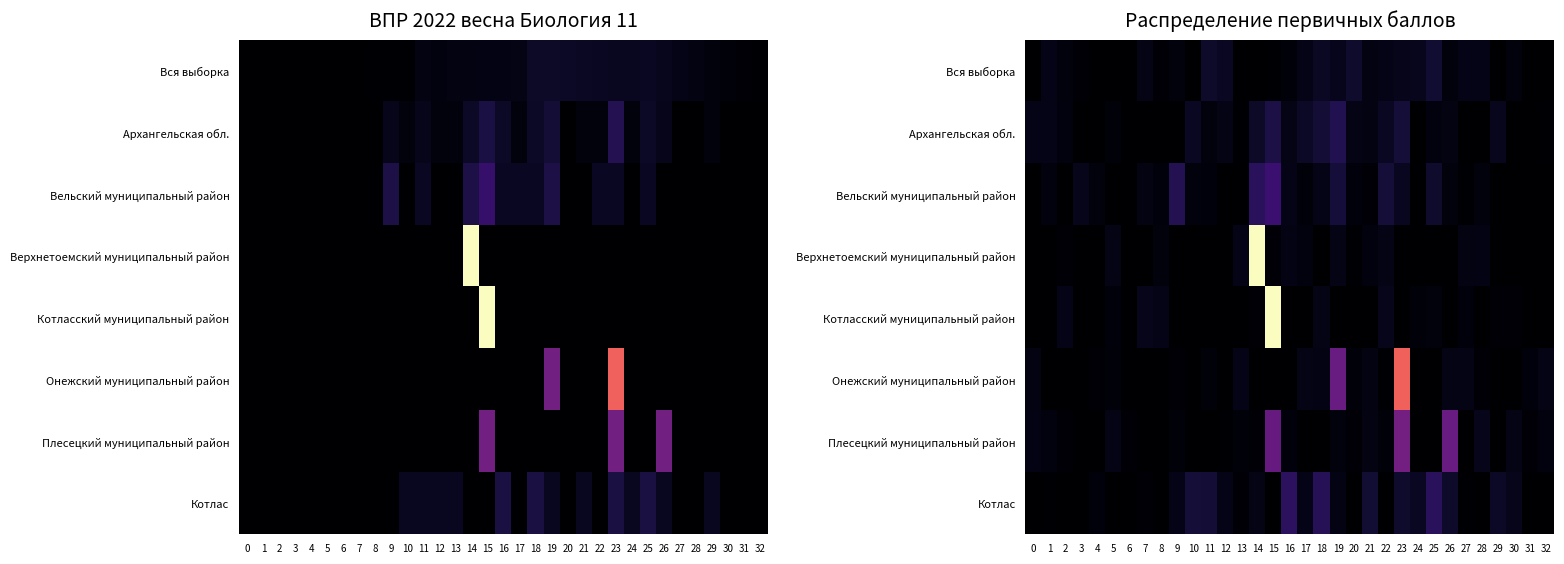

At which category is the sum across all series the highest?

15